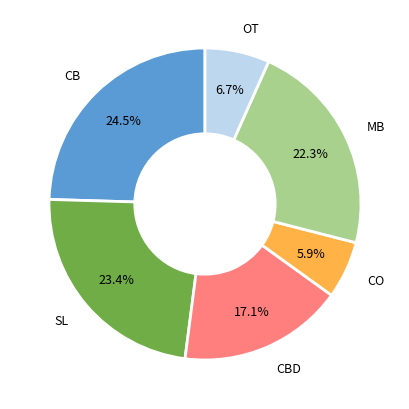

Is there a majority slice in this chart?

No